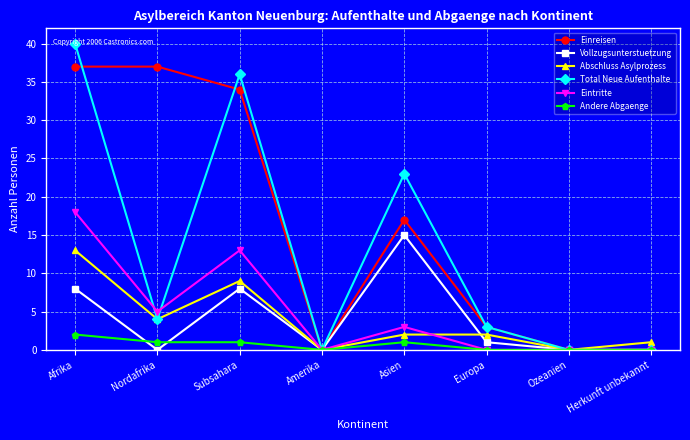

Is the value of Abschluss Asylprozess at Asien greater than the value of Total Neue Aufenthalte at Afrika?

No